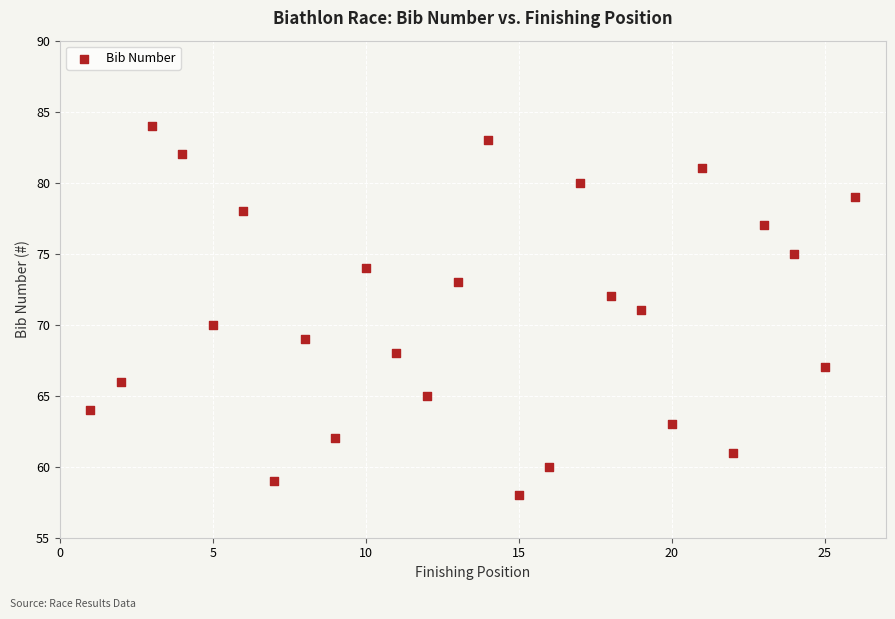

What is the range of Y values (max minus min)?

26